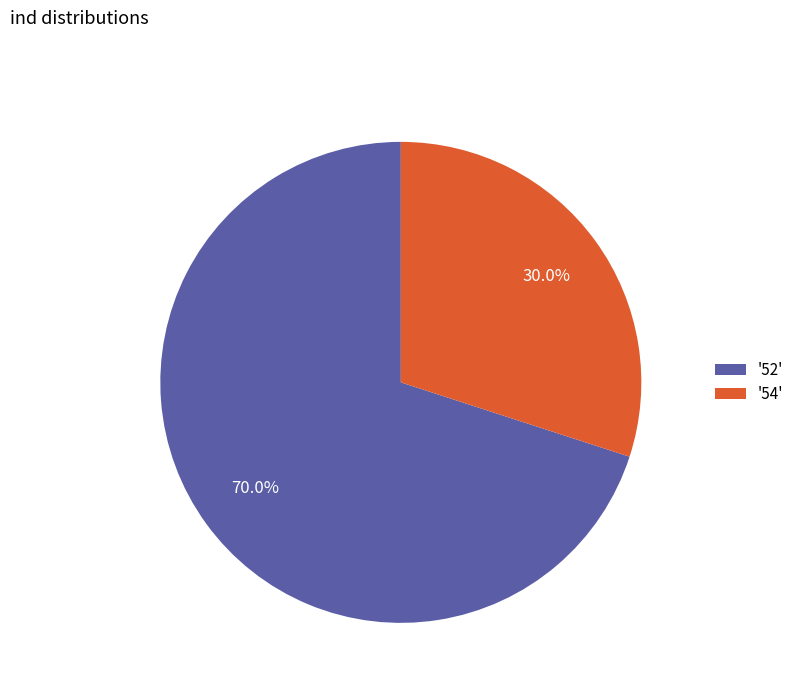

Is the sum of '54' and '52' greater than half?

Yes